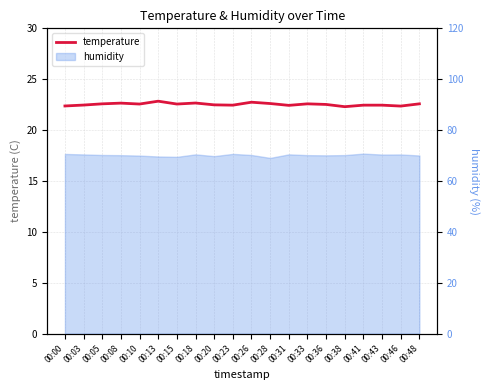

How many points are lower than both their immediate neighbors (excluding endpoints)?

6